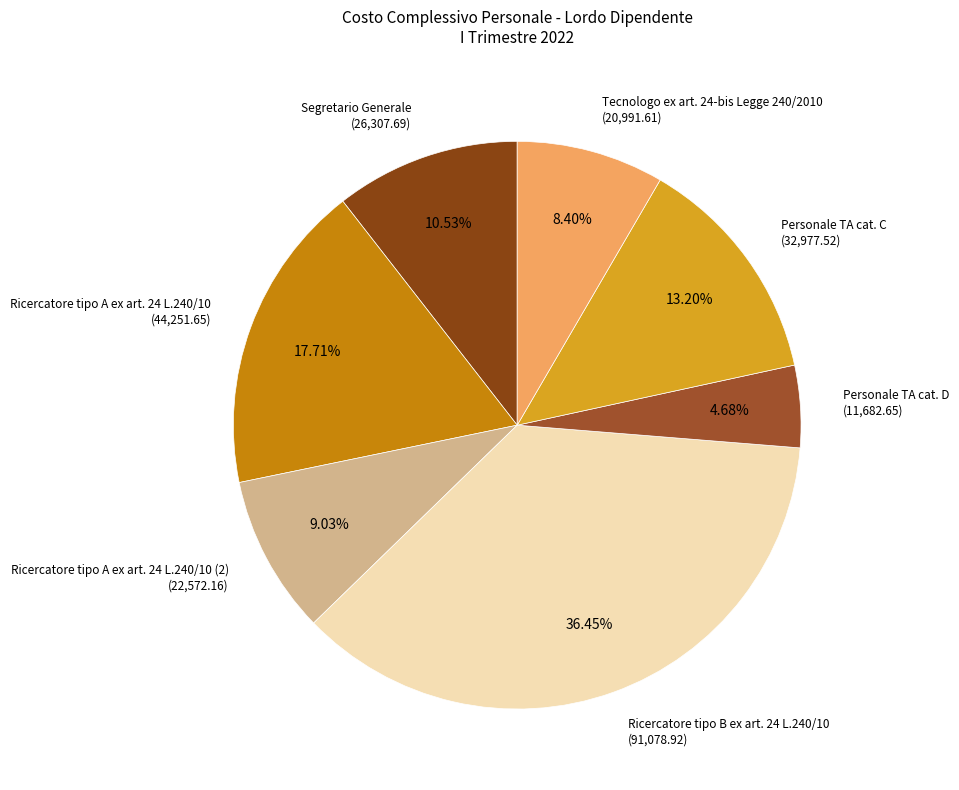

Is it true that Segretario Generale is 11% of the pie?

True